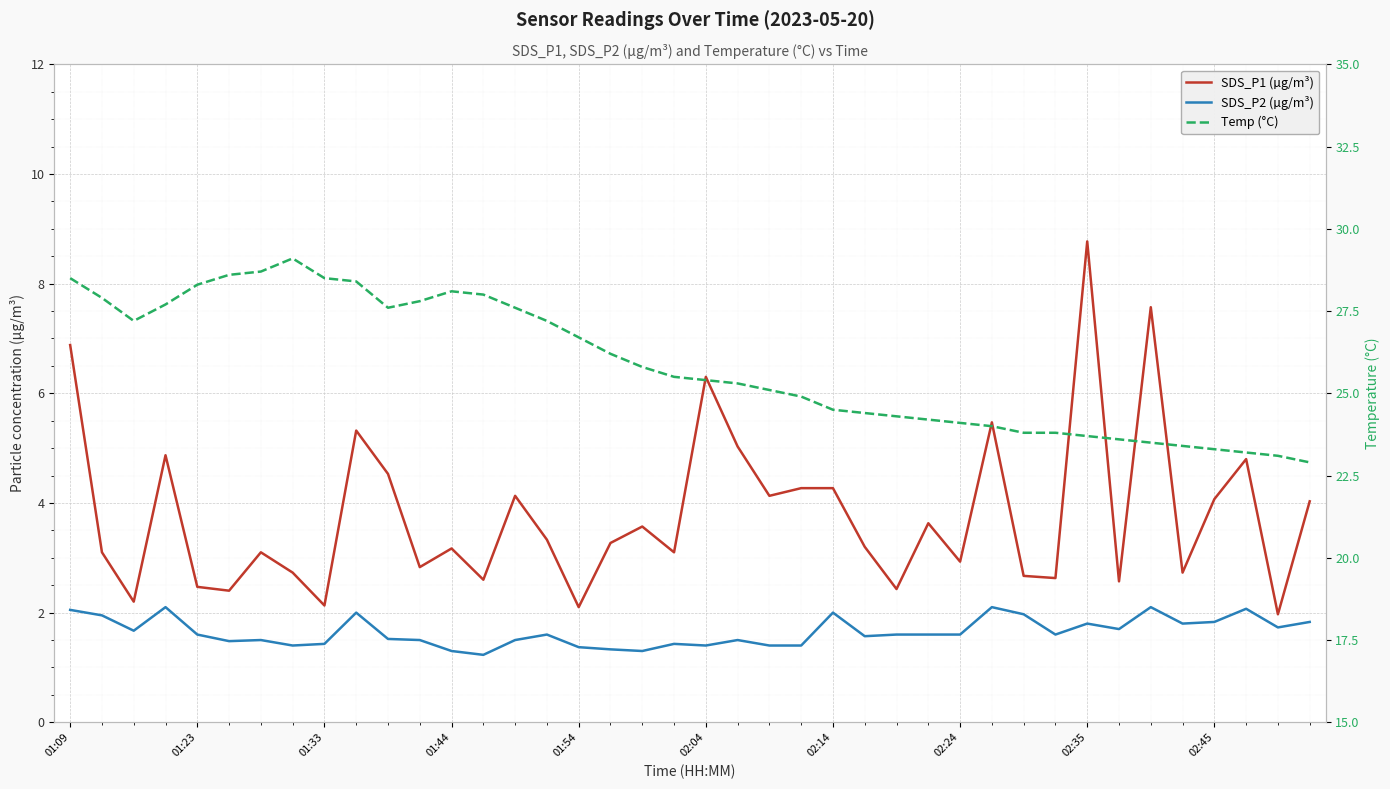

Count the number of data series in this chart.

3